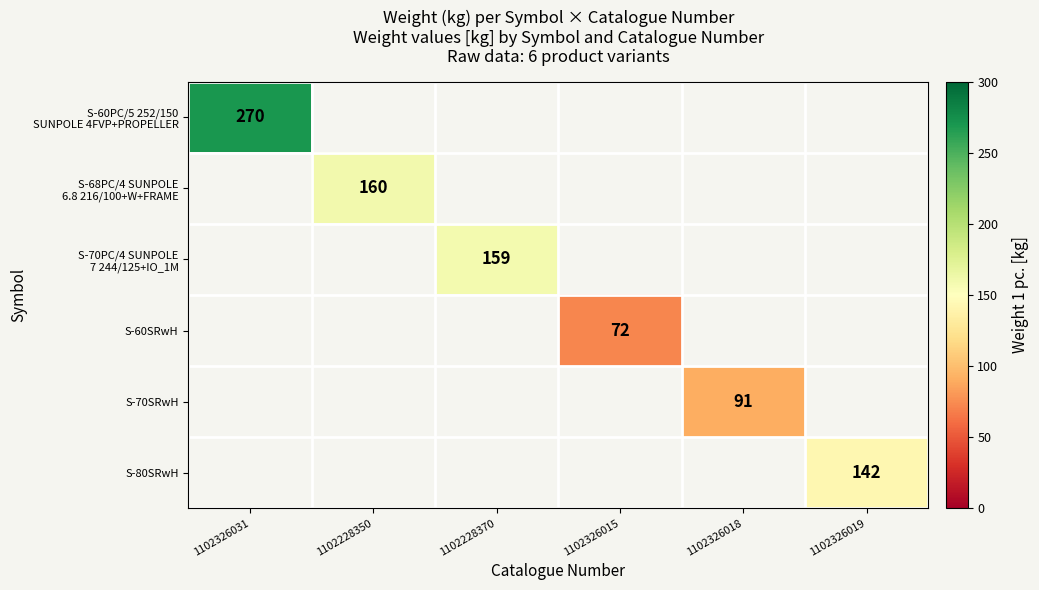

At which category does the chart reach its minimum across all series?

1102326015